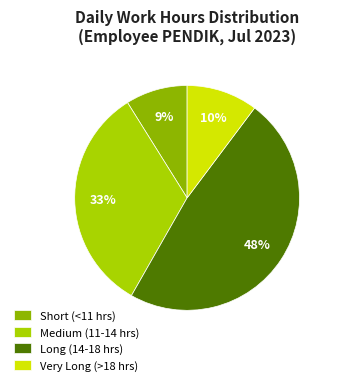

Combined, do Very Long (>18 hrs) and Medium (11-14 hrs) account for over 50%?

No